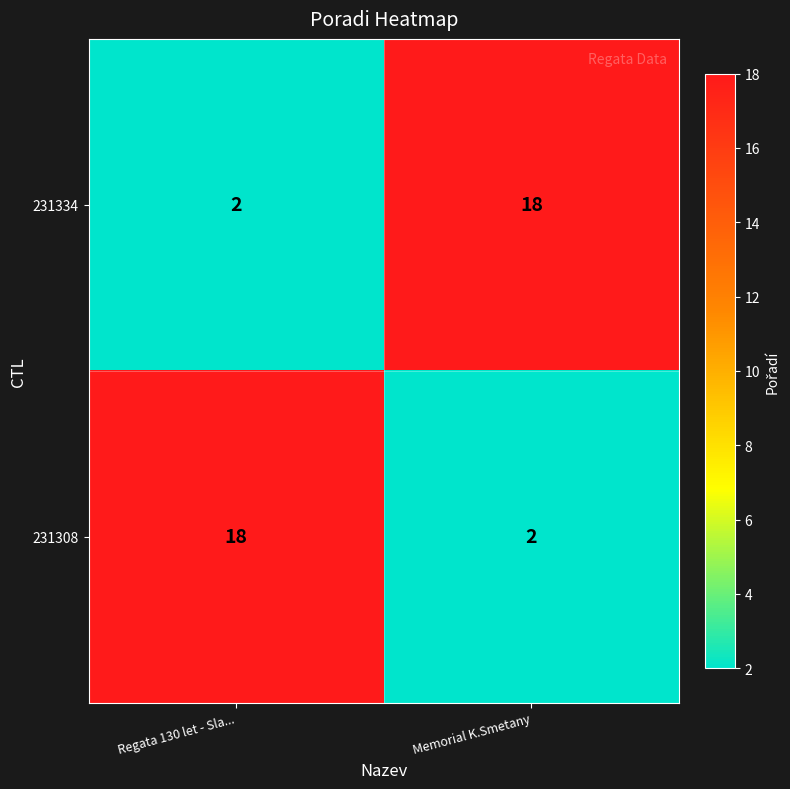

What is the difference between the highest and lowest values at Regata 130 let - Sla...?

16